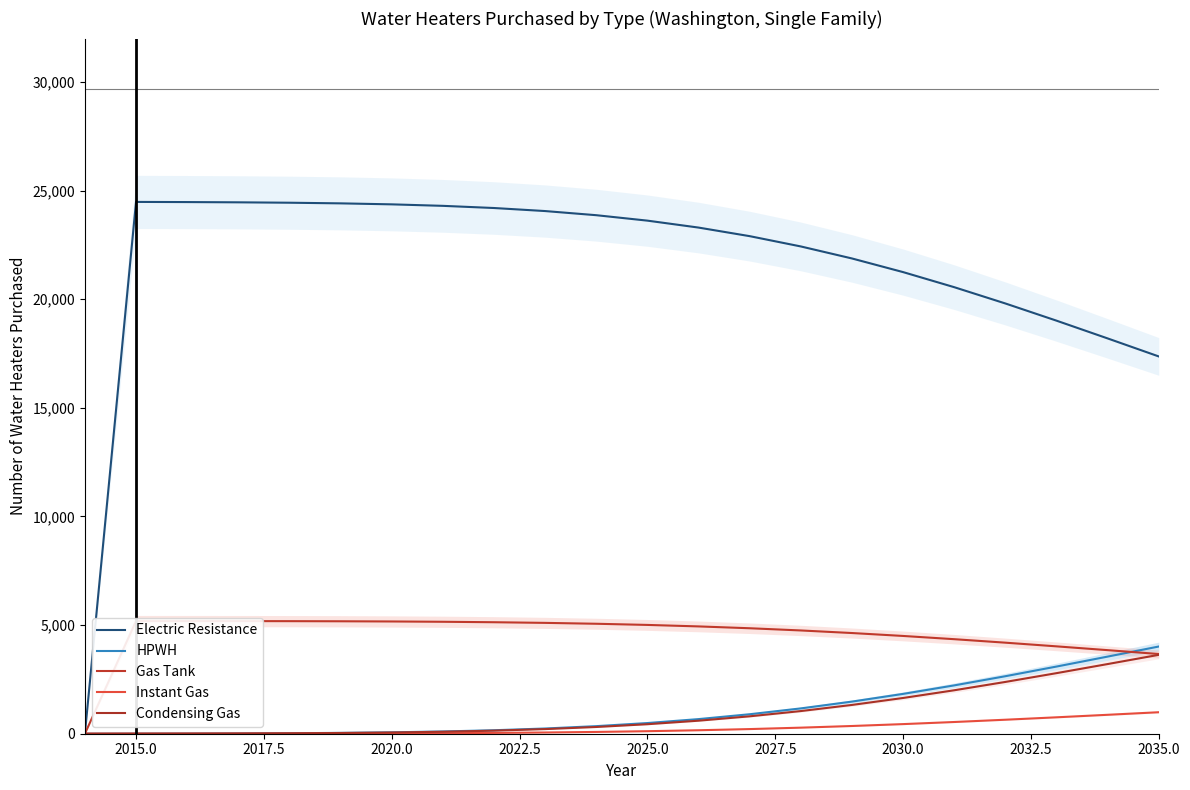

What is the difference between the maximum and minimum values in the Gas Tank series?

5185.1